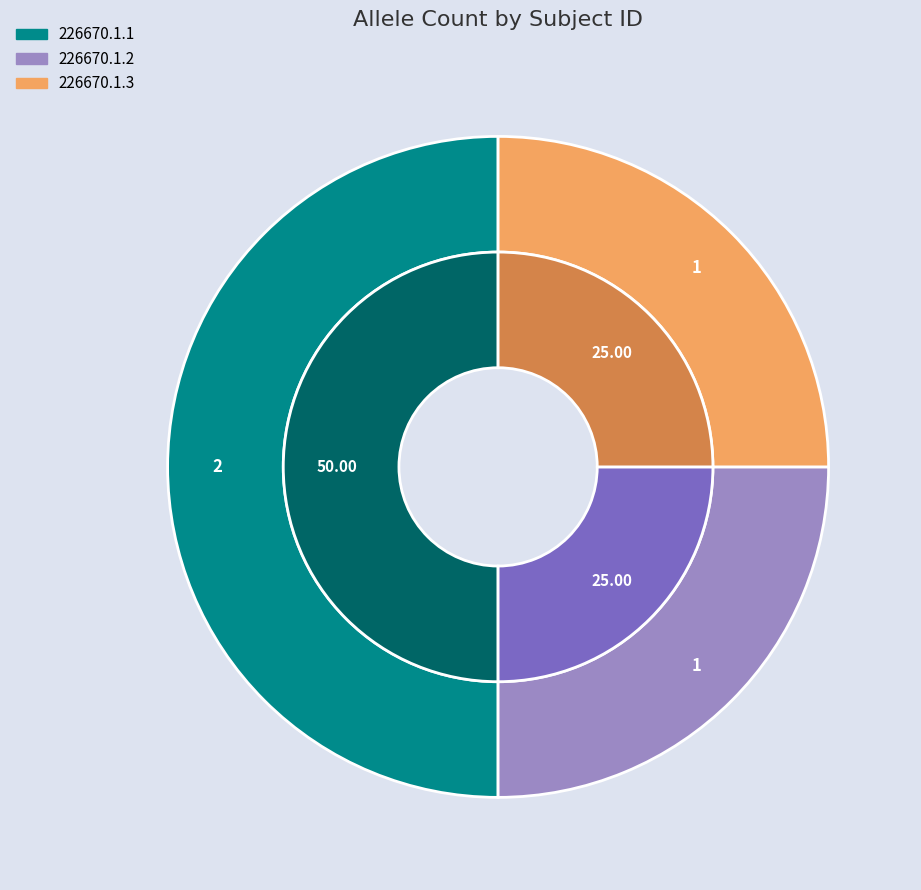

What is the largest slice in the pie chart?

226670.1.1